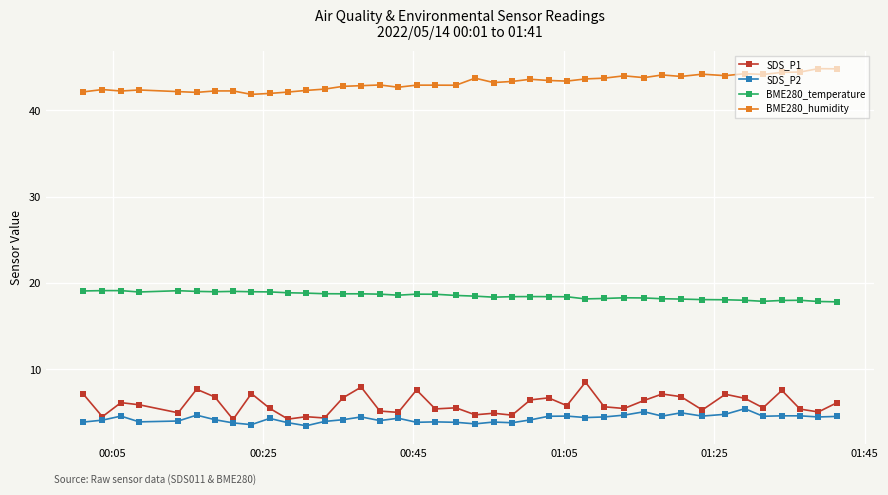

What is the value of the SDS_P1 point at the 14th from the left?

6.7